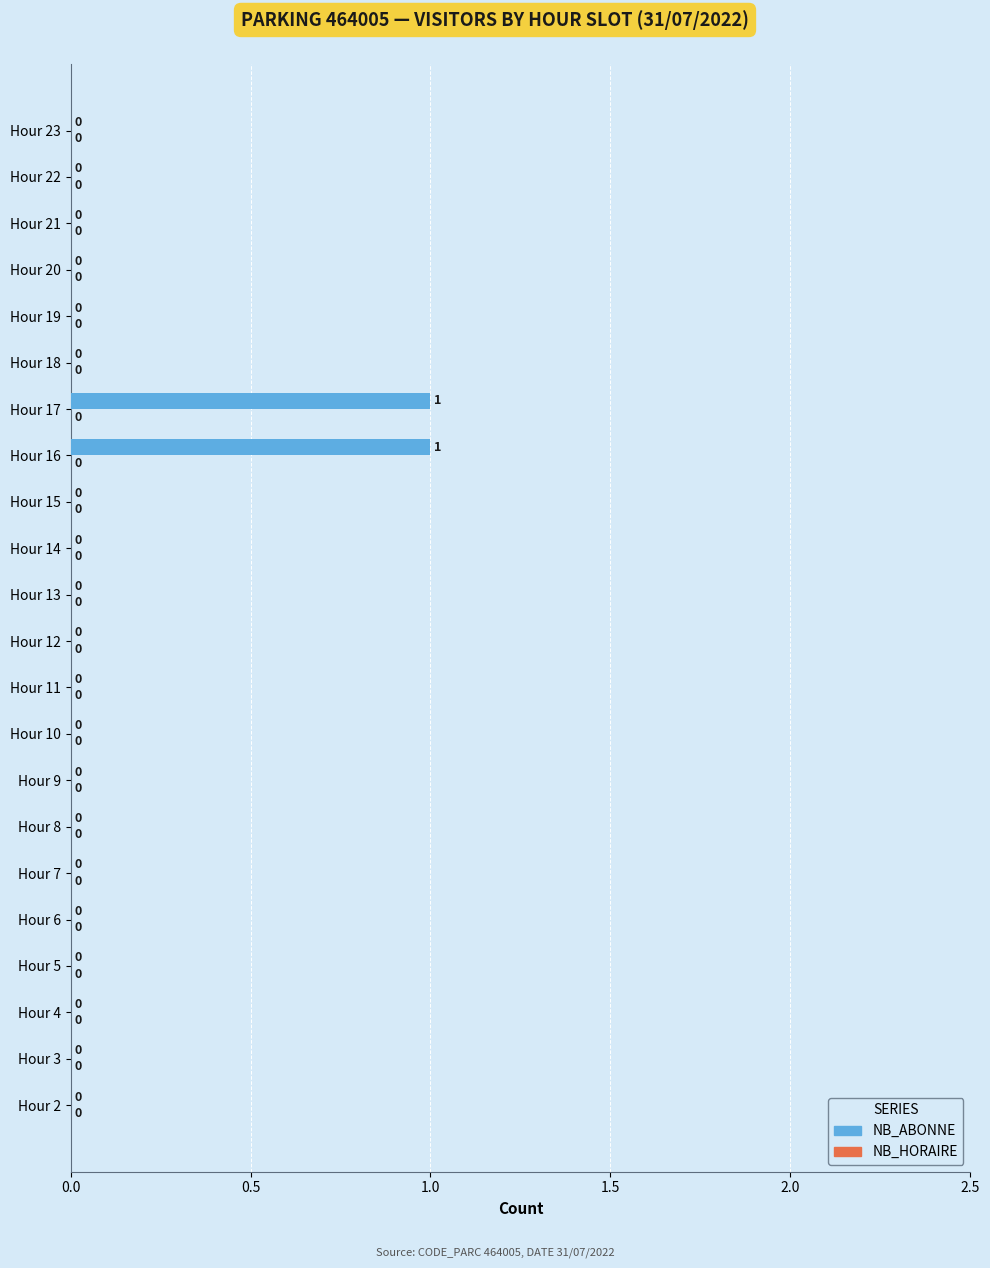

True or false: the data shows -1 at Hour 12.

False